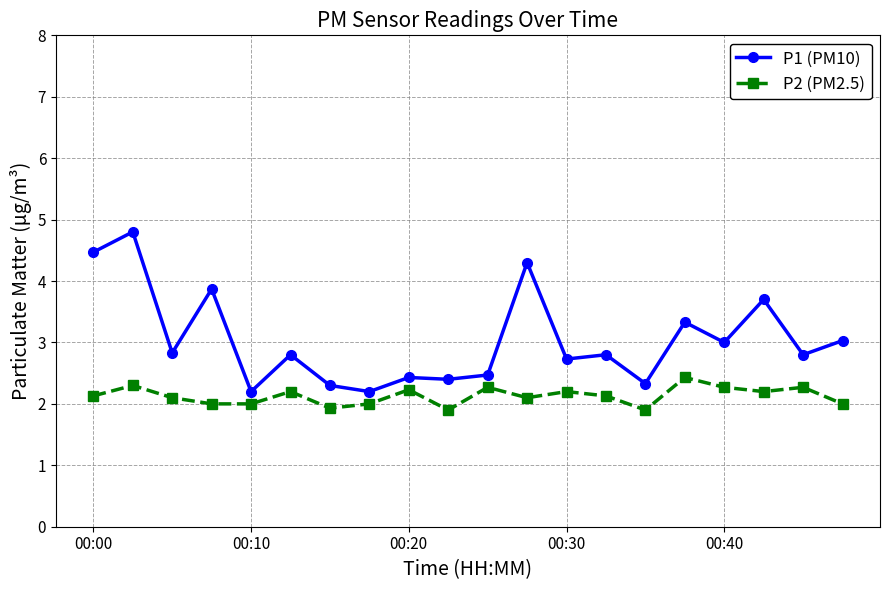

What is the value of the P2 (PM2.5) point at the 14th from the left?

2.1